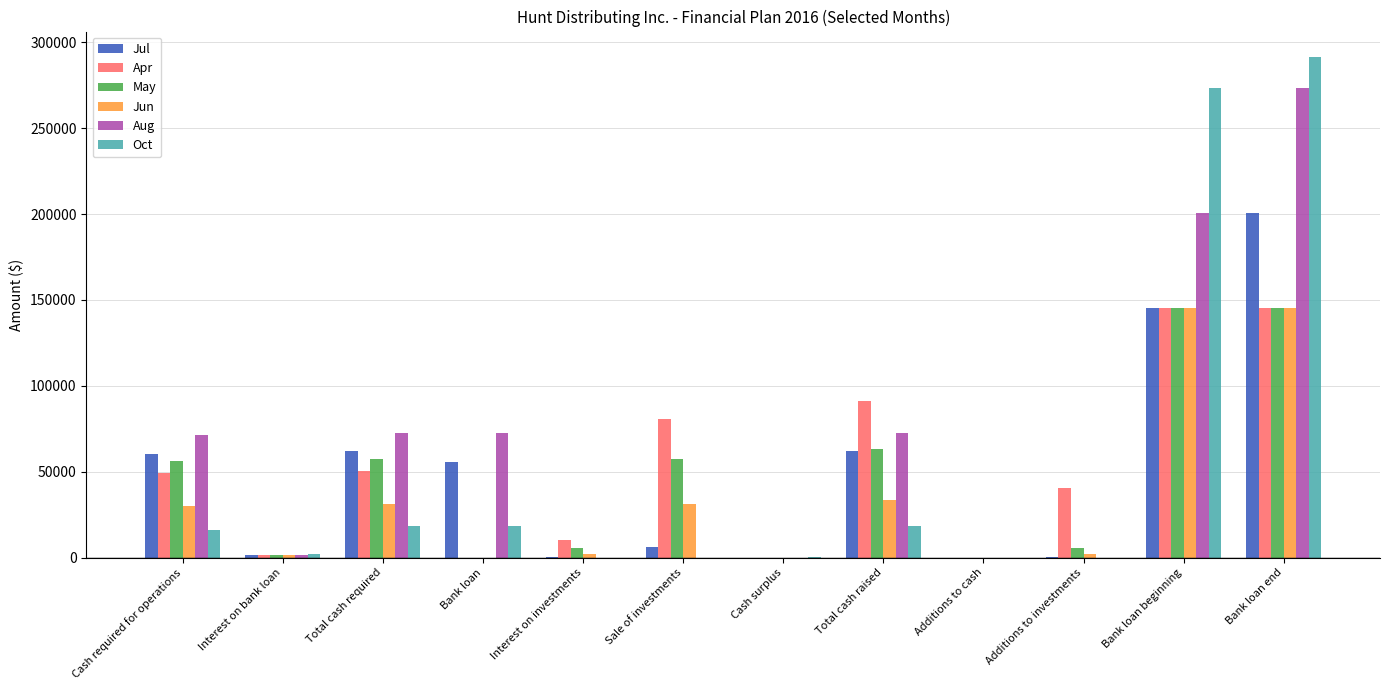

What is the average value of the Jun series?

35106.0